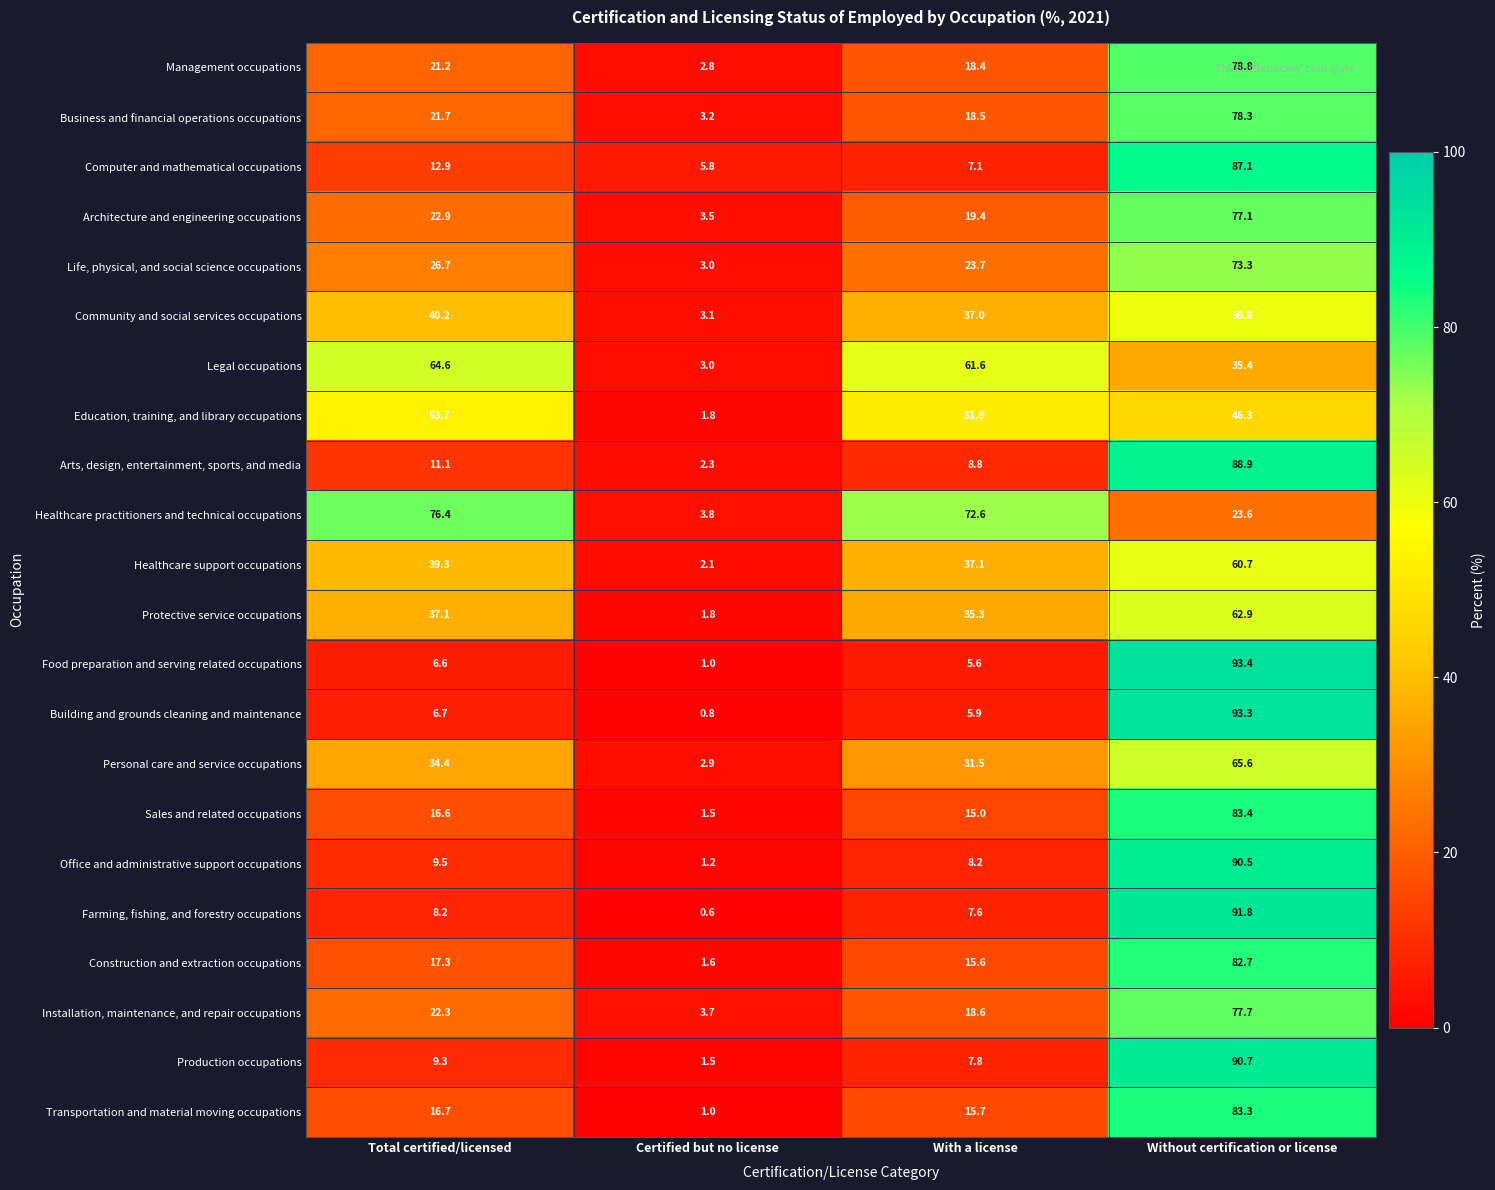

Between Total certified/licensed and Without certification or license, which series saw the biggest shift?

Food preparation and serving related occupations